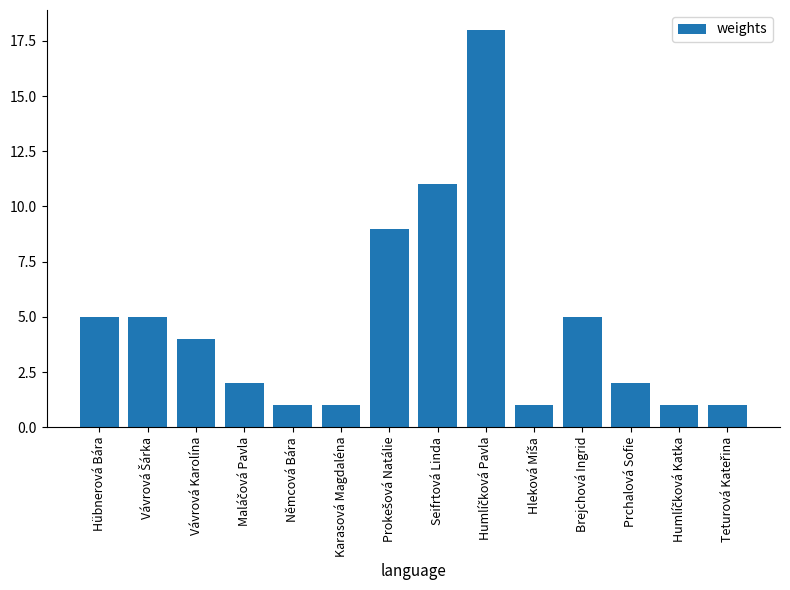

What is the greatest value displayed?

18